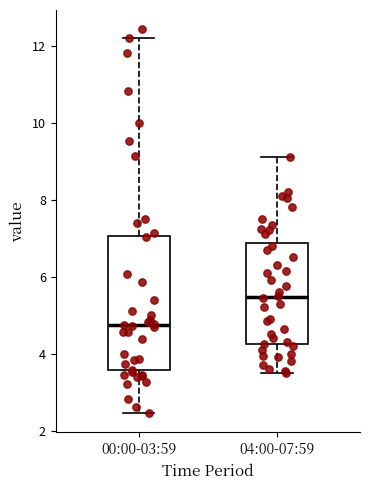

Which box is the tallest, from its lower edge to its upper edge?

00:00-03:59